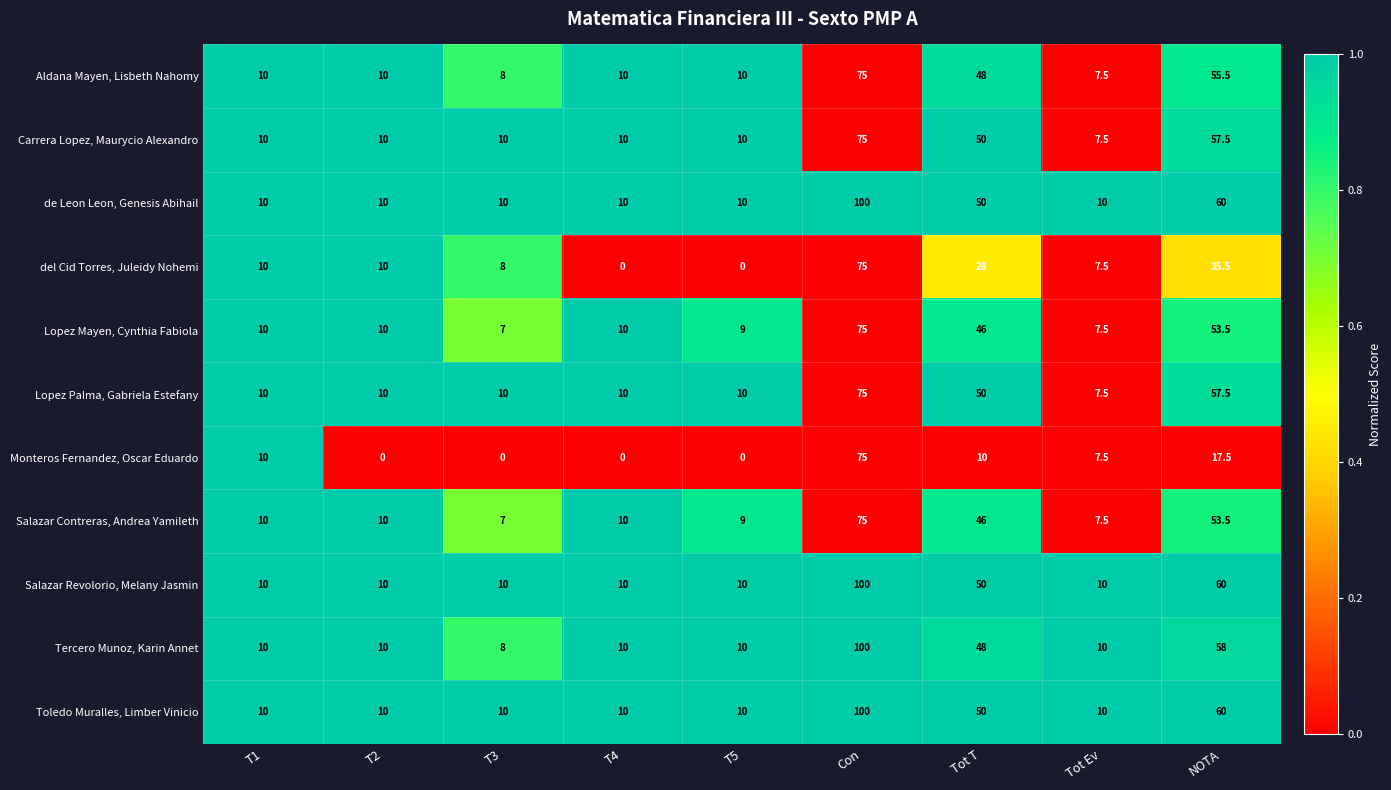

At how many categories does at least one series exceed 0?

9